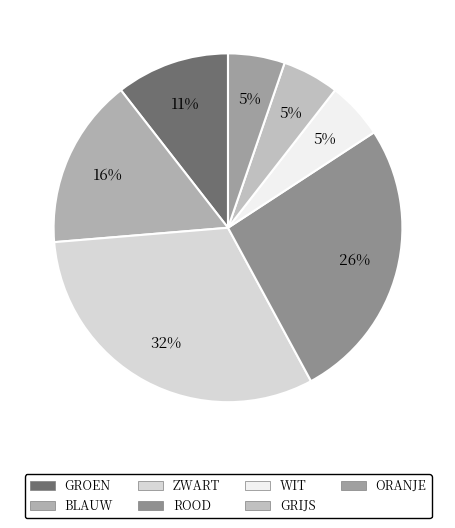

How many slices are in this pie chart?

7